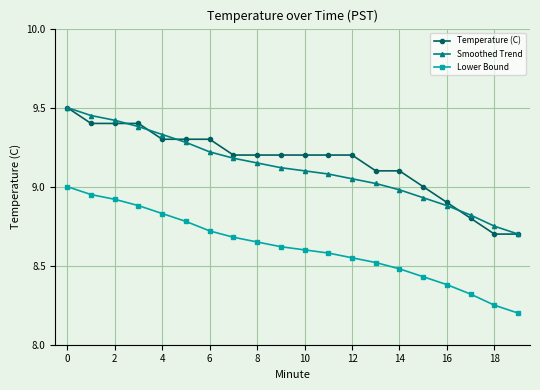

What is the highest value of the Smoothed Trend series?

9.5